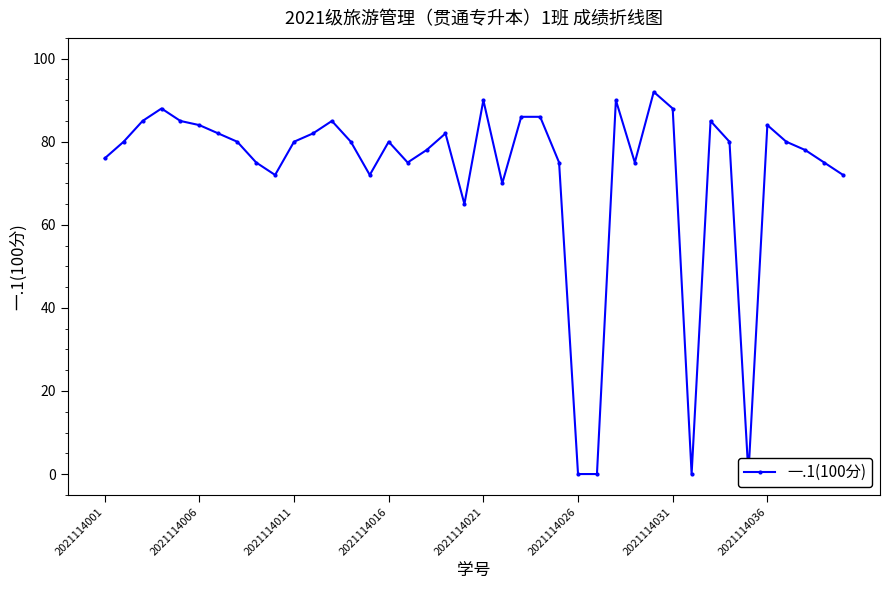

Reading right to left, list all the values displayed in this chart.

72	75	78	80	84	0	80	85	0	88	92	75	90	0	0	75	86	86	70	90	65	82	78	75	80	72	80	85	82	80	72	75	80	82	84	85	88	85	80	76